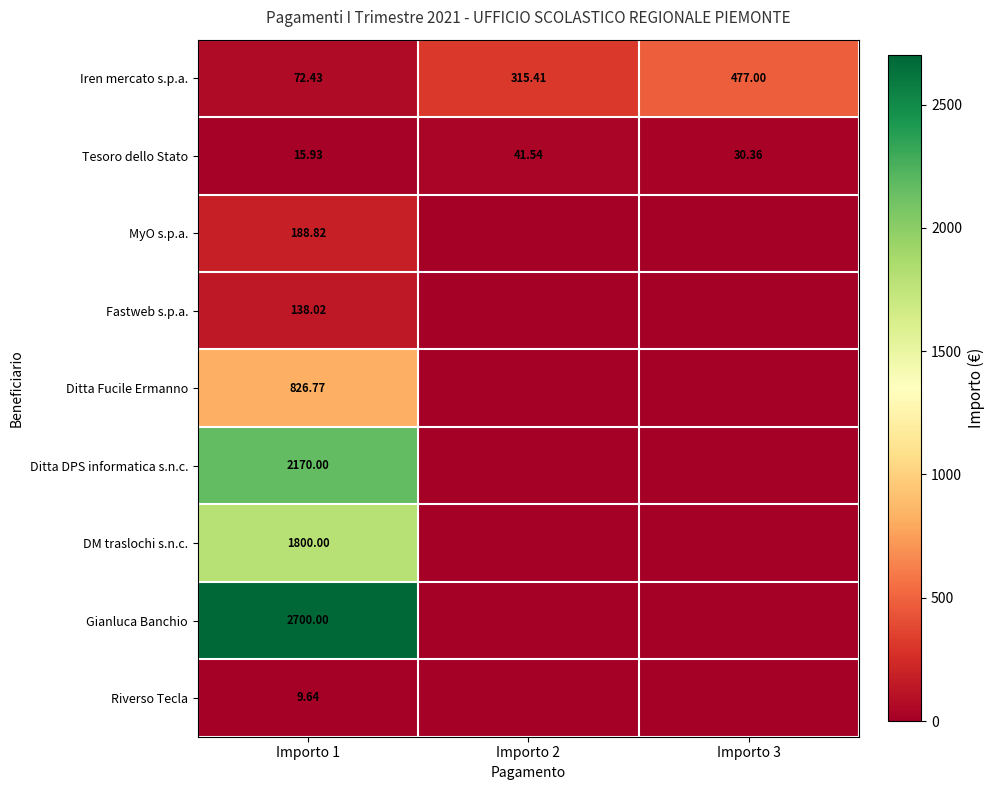

Rank the series at Importo 1 from lowest to highest value.

Riverso Tecla, Tesoro dello Stato, Iren mercato s.p.a., Fastweb s.p.a., MyO s.p.a., Ditta Fucile Ermanno, DM traslochi s.n.c., Ditta DPS informatica s.n.c., Gianluca Banchio